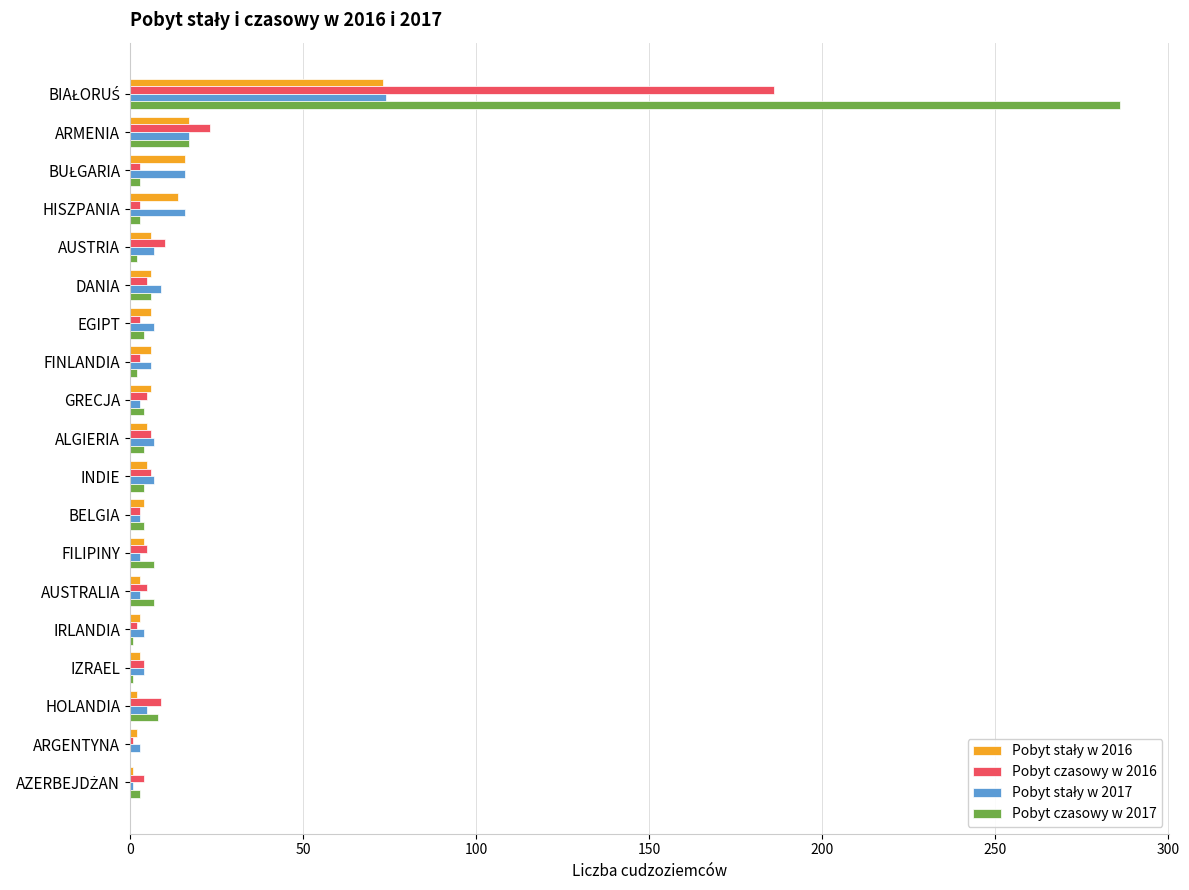

What is the greatest value displayed?

286